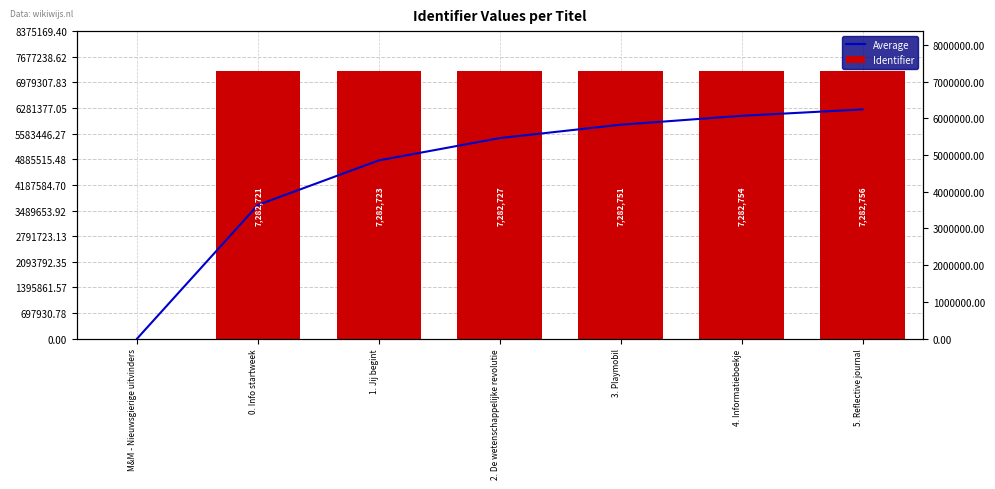

How many bars are there in total?

14